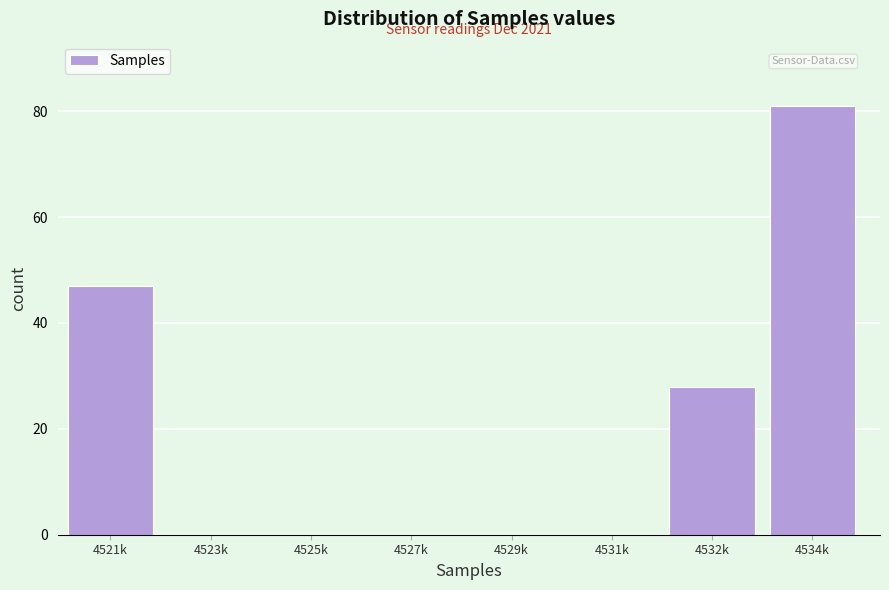

Reading right to left, extract all data points from this chart.

4534k=81	4532k=28	4531k=0	4529k=0	4527k=0	4525k=0	4523k=0	4521k=47